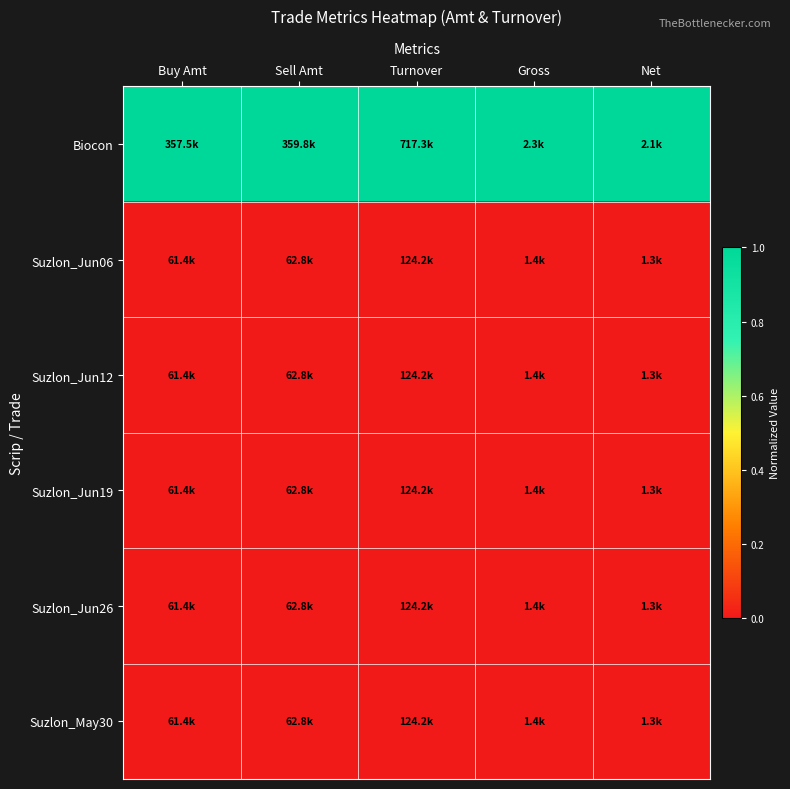

Which has a higher value, Buy Amt or Net?

Buy Amt